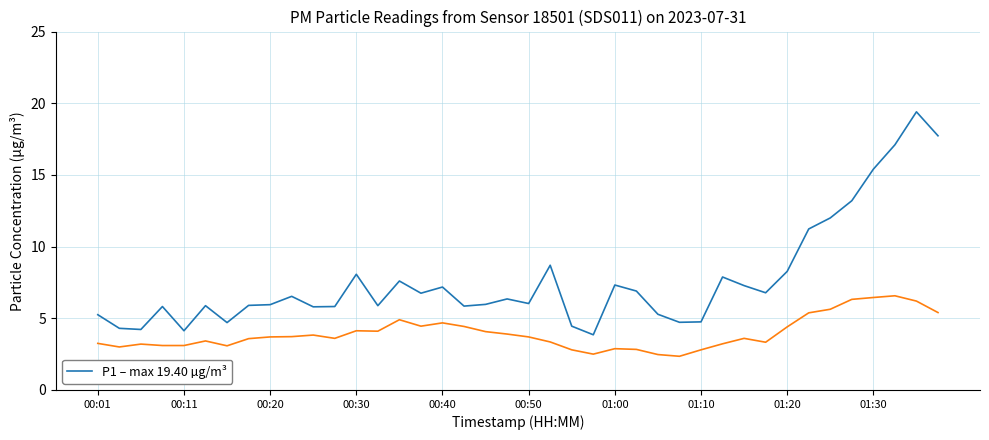

What is the smallest value displayed?

2.4